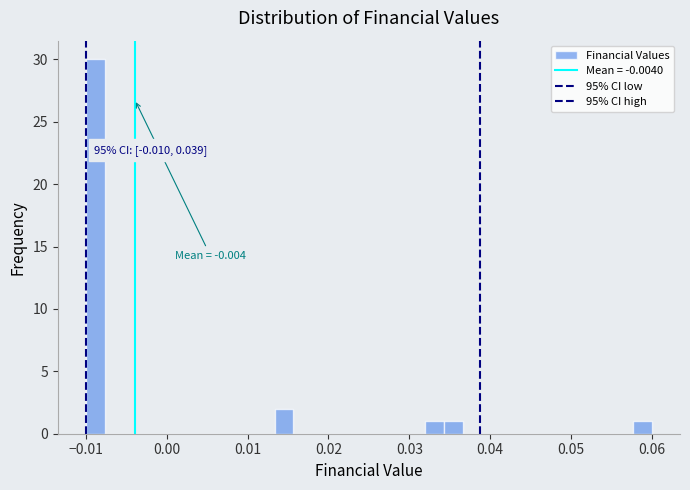

Around what value on the x-axis is the tallest bar? Give the approximate position of its centre, as read against the axis.

-0.009